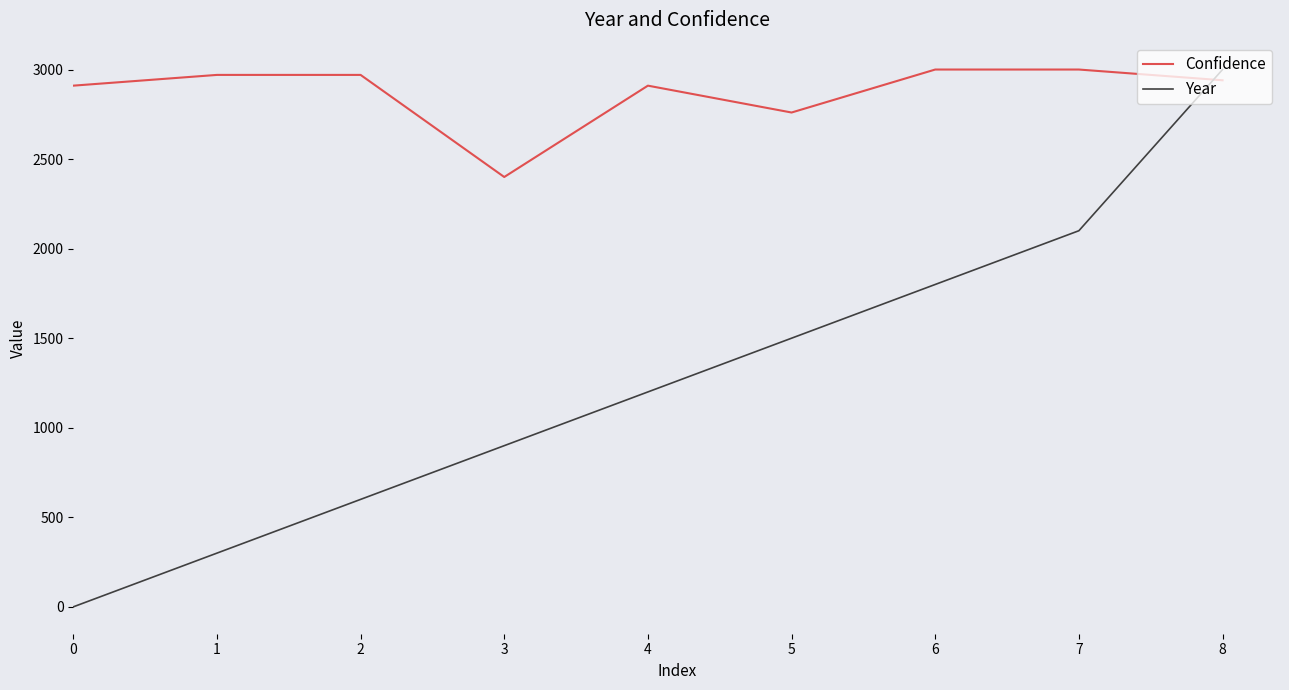

What is the difference between the highest and lowest values at 4?

1710